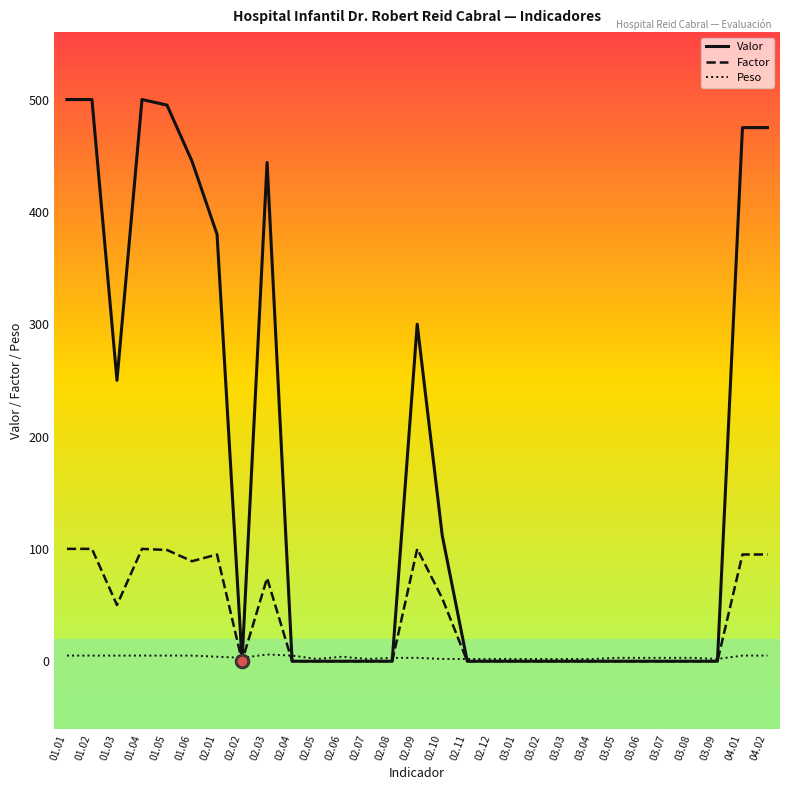

Rank the series at 01.06 from highest to lowest value.

Valor, Factor, Peso